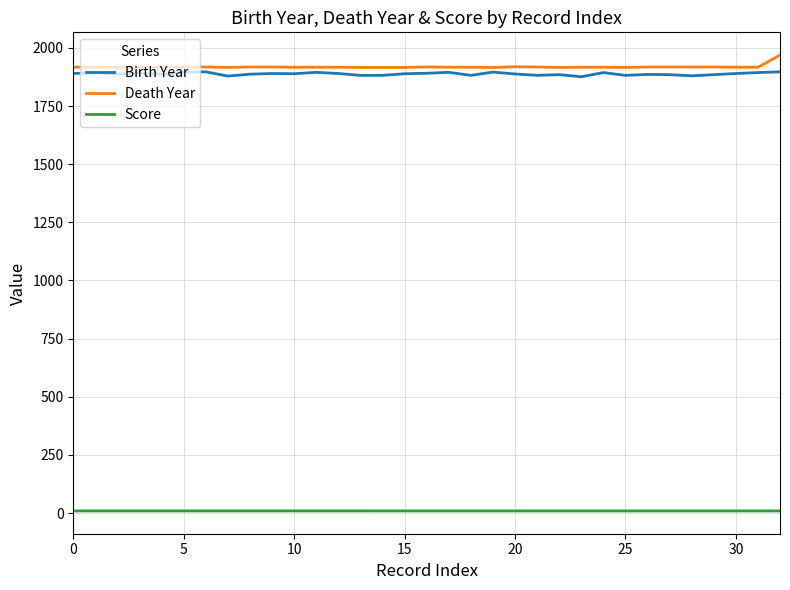

What is the average value of the Death Year series?

1918.7